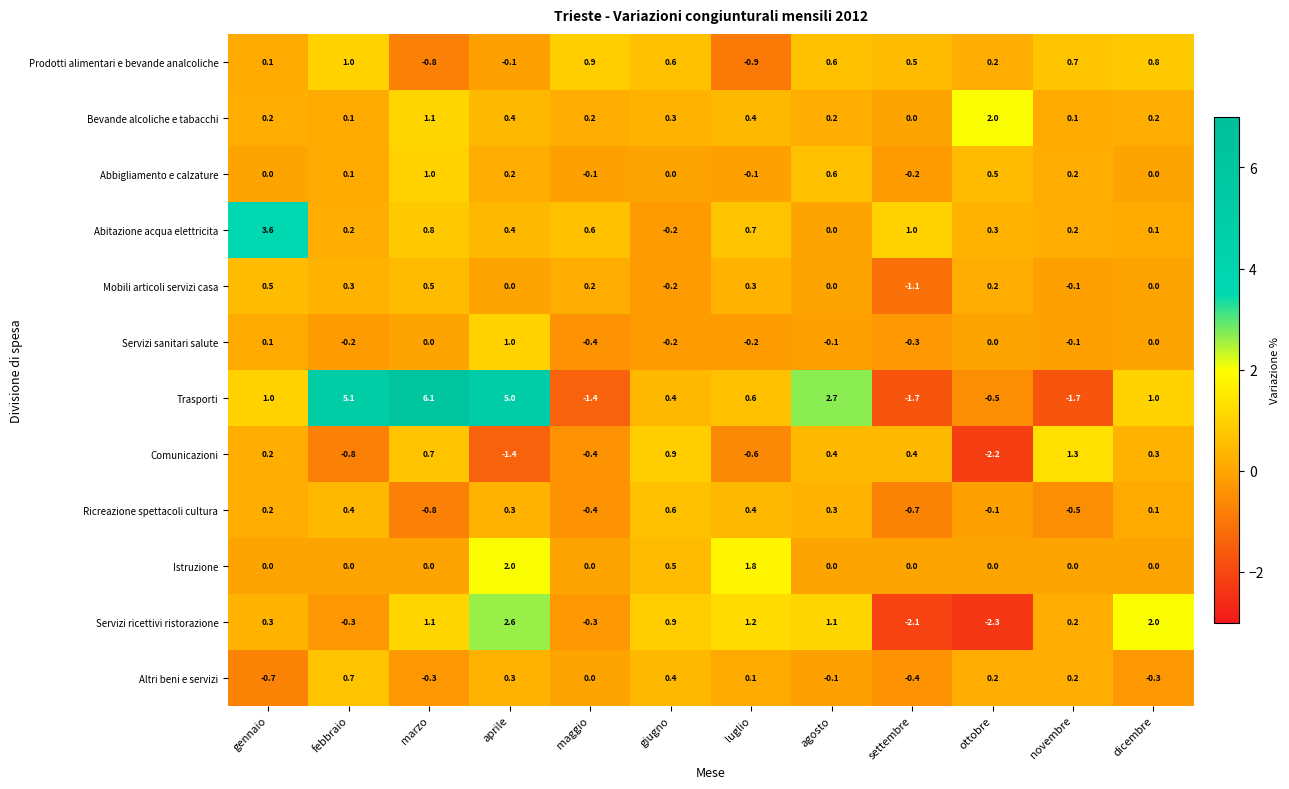

Is it true that Istruzione equals 1.1 at maggio?

False